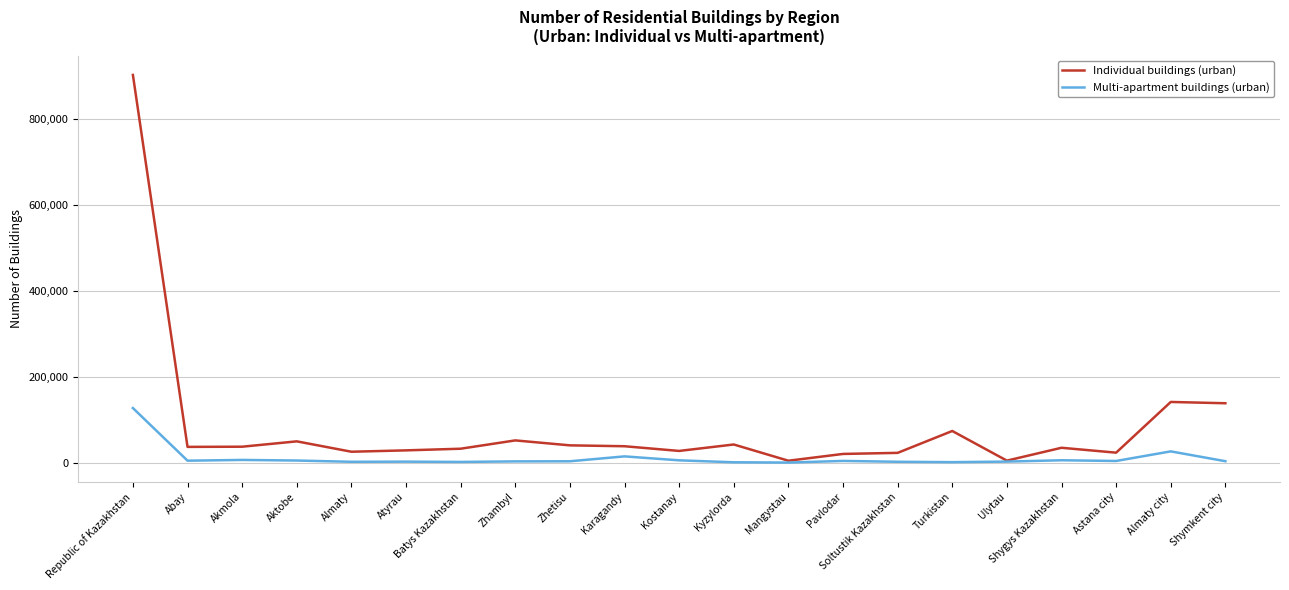

At which label is Individual buildings (urban) closest to 454104?

Almaty city